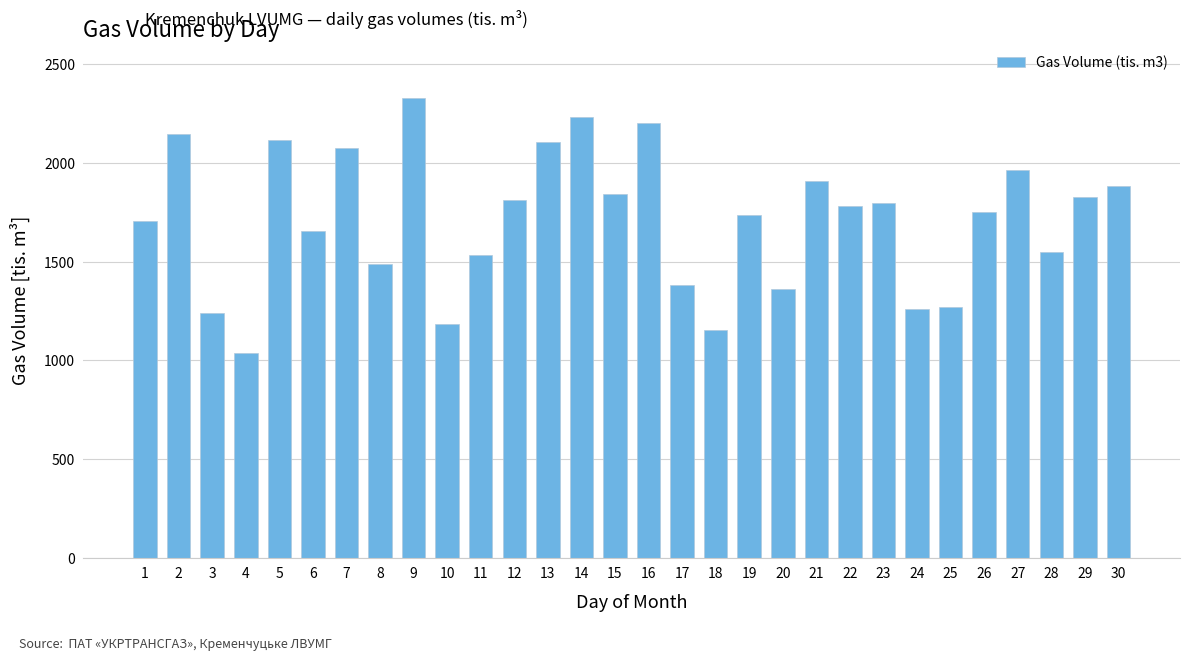

Count the number of categories in the chart.

30